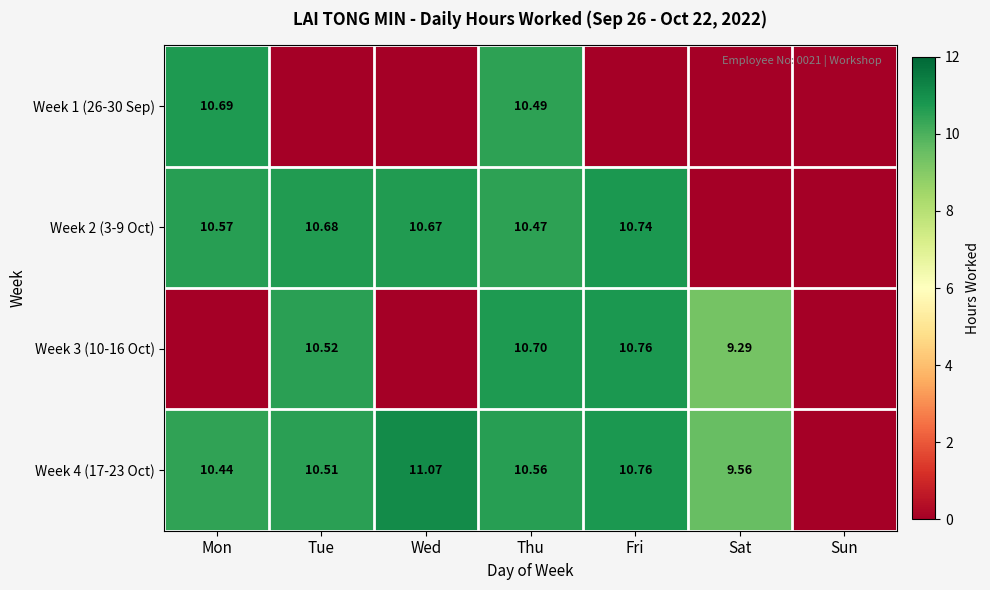

Which series has the widest spread of values?

Week 4 (17-23 Oct)